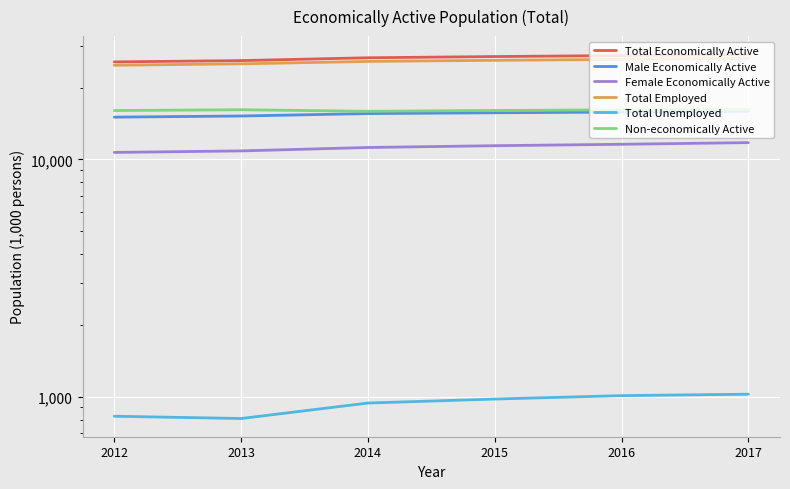

Which category has the highest value in the Total Unemployed series?

2017